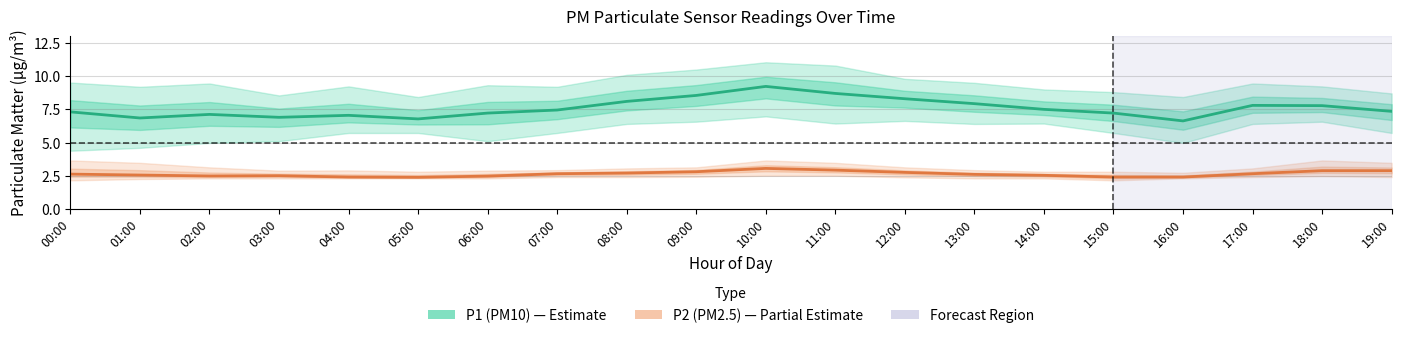

Reading right to left, transcribe all the data shown in this chart.

P1 (PM10): 19:00=7.3	18:00=7.8	17:00=7.8	16:00=6.6	15:00=7.2	14:00=7.5	13:00=7.9	12:00=8.3	11:00=8.7	10:00=9.2	09:00=8.6	08:00=8.1	07:00=7.5	06:00=7.2	05:00=6.8	04:00=7.0	03:00=6.9	02:00=7.1	01:00=6.8	00:00=7.3
P2 (PM2.5): 19:00=2.9	18:00=2.9	17:00=2.6	16:00=2.4	15:00=2.4	14:00=2.5	13:00=2.6	12:00=2.8	11:00=2.9	10:00=3.0	09:00=2.8	08:00=2.7	07:00=2.6	06:00=2.5	05:00=2.4	04:00=2.4	03:00=2.5	02:00=2.5	01:00=2.5	00:00=2.6